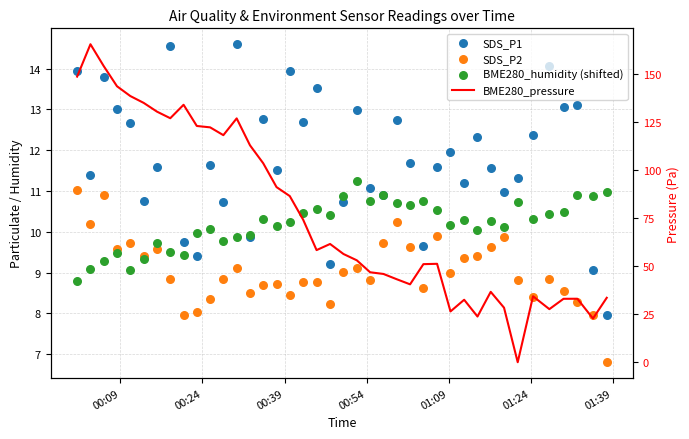

Which series has the widest spread of Y values?

BME280_pressure